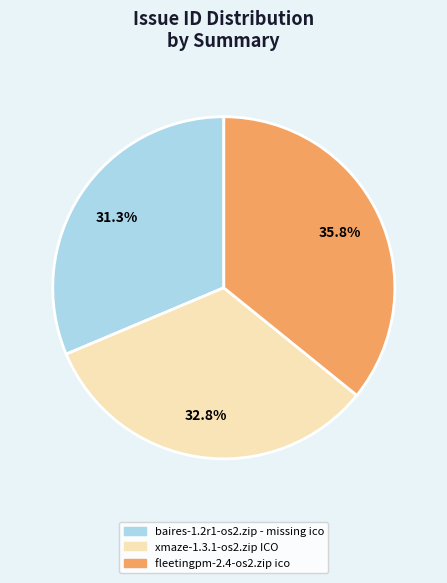

The baires-1.2r1-os2.zip - missing ico slice represents 31% of the pie. True or false?

True